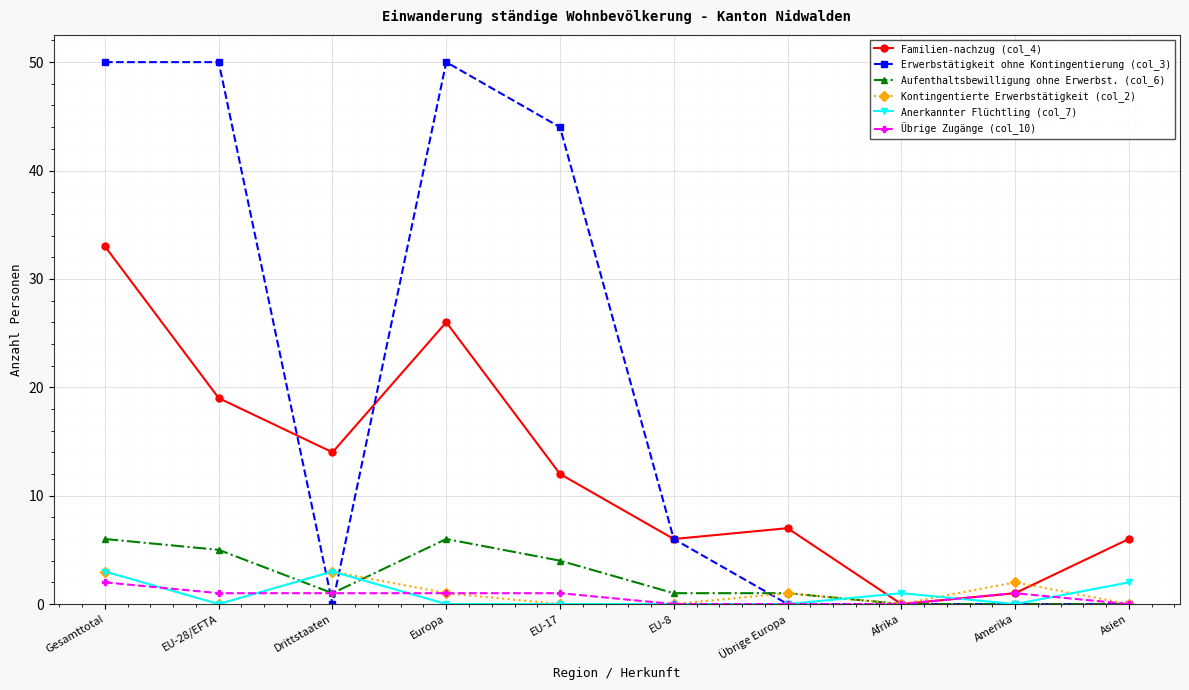

True or false: Familien-nachzug (col_4) has a value of 14 at Drittstaaten.

True